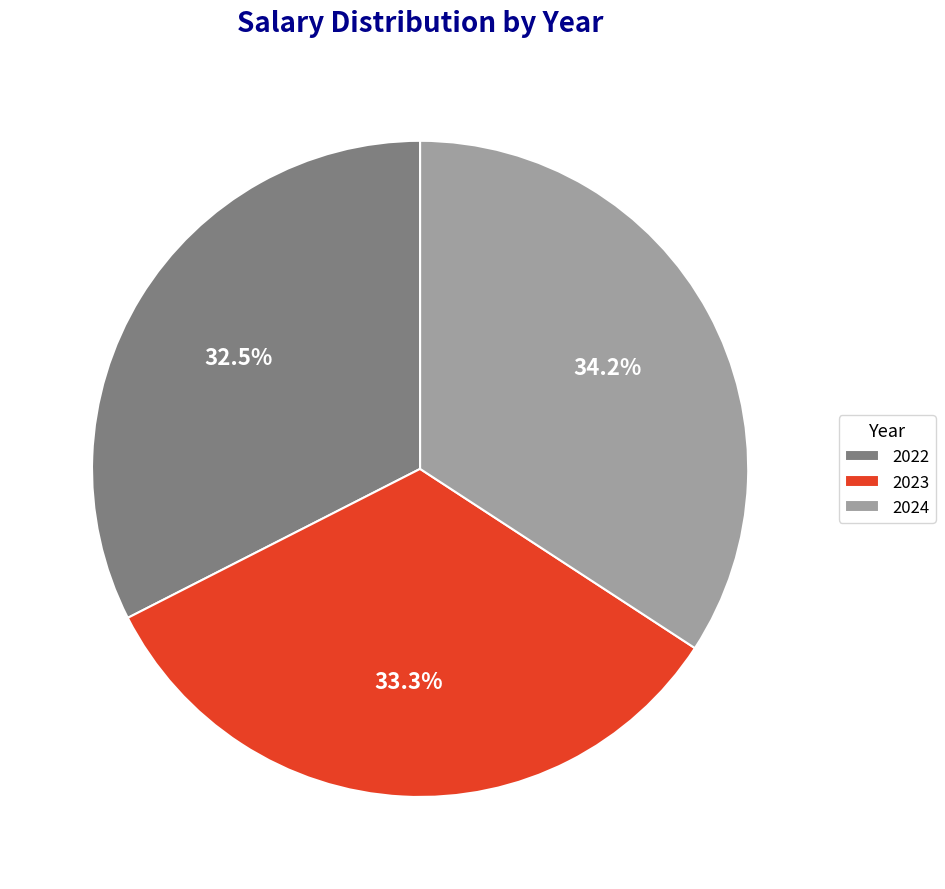

The 2024 slice represents 22% of the pie. True or false?

False